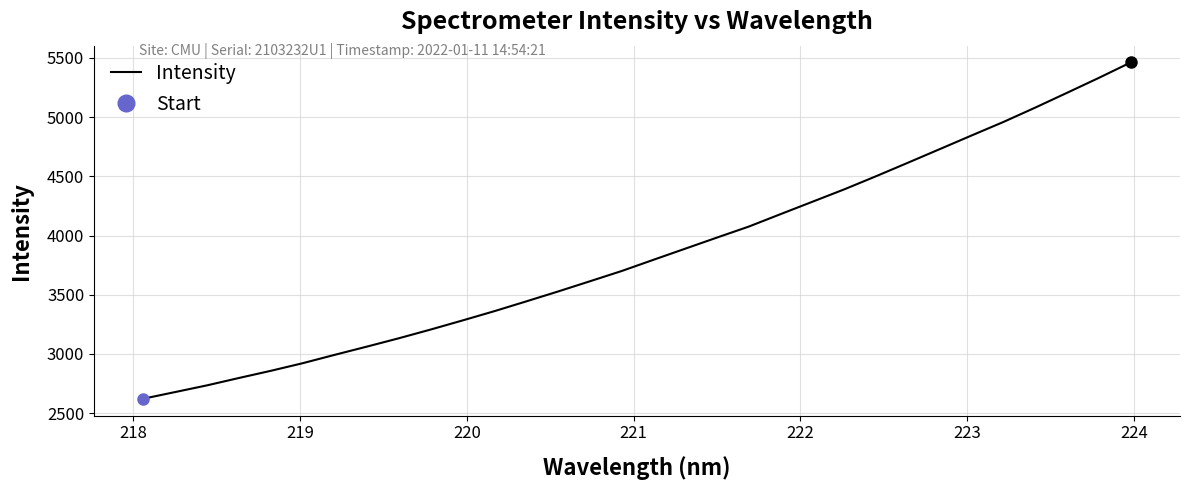

What is the smallest value displayed?

2622.4